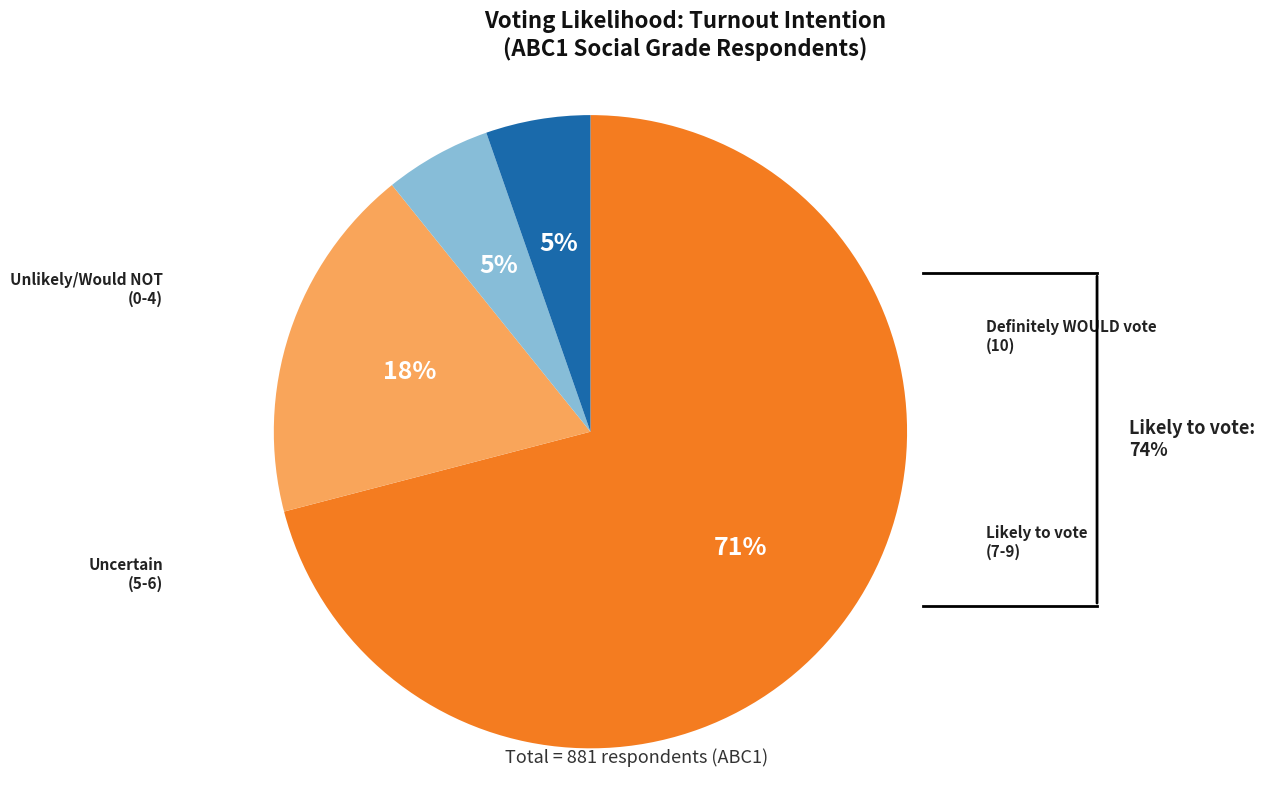

Is there a majority slice in this chart?

Yes